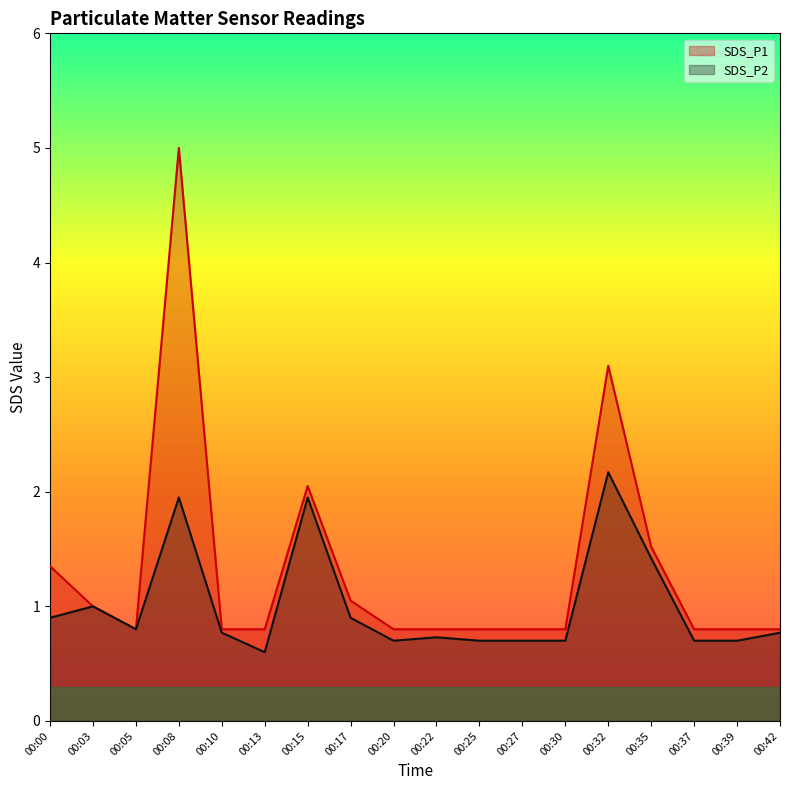

Which has a higher value, 00:37 or 00:27?

00:37